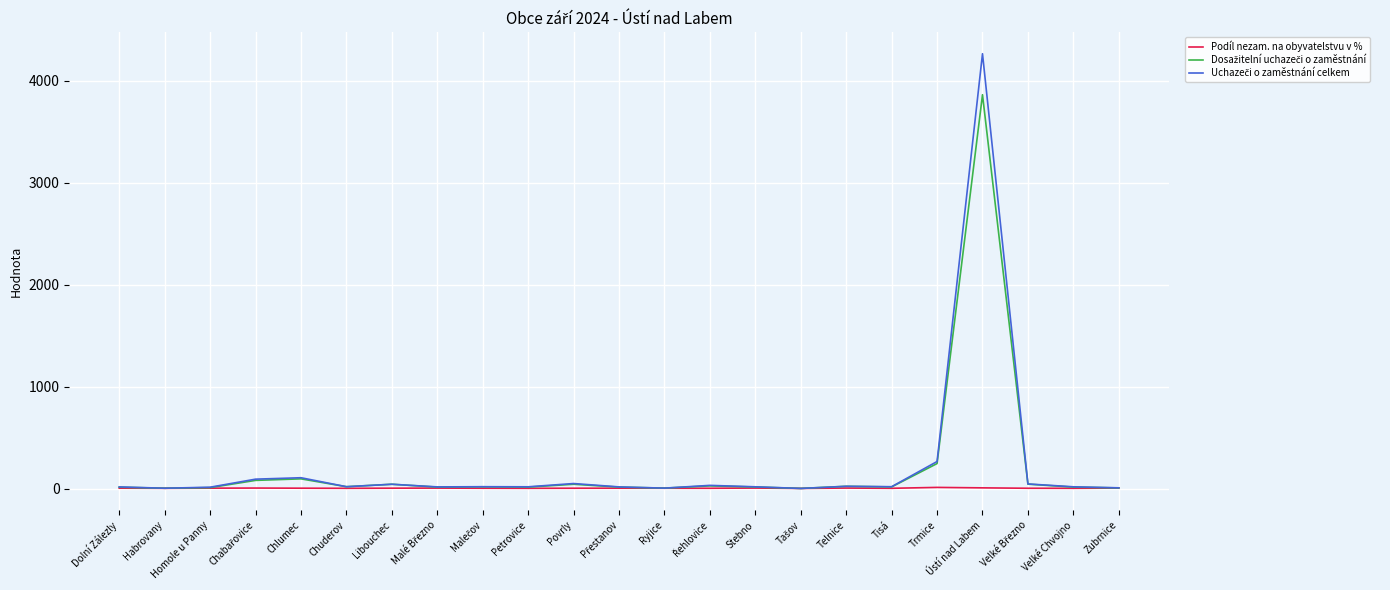

At which category is the sum across all series the highest?

Ústí nad Labem